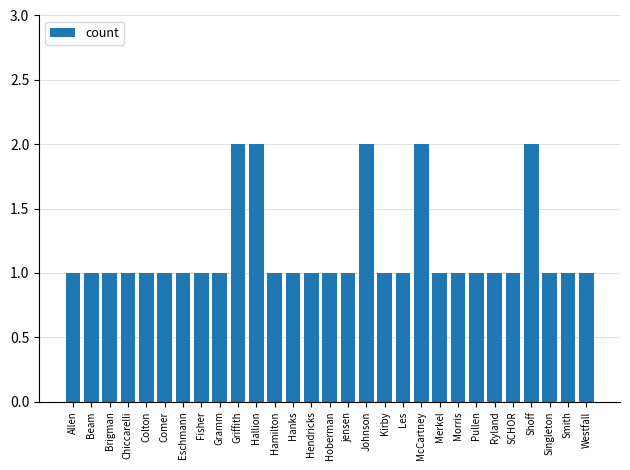

What is the change in value from Hoberman to Shoff?

+1